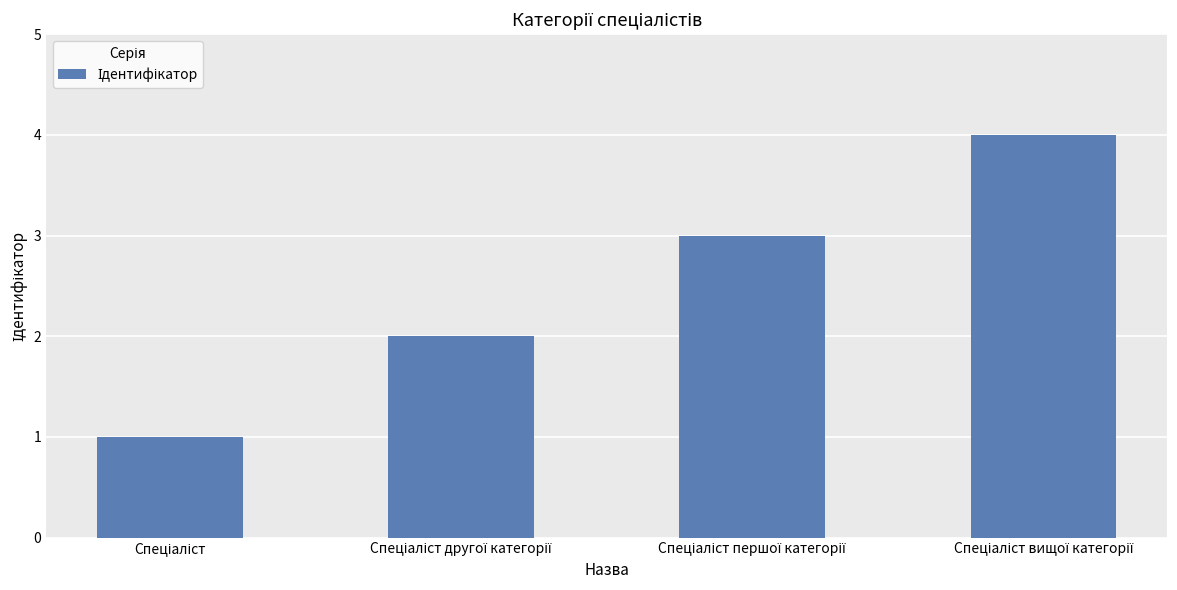

Does the chart contain any negative values?

No